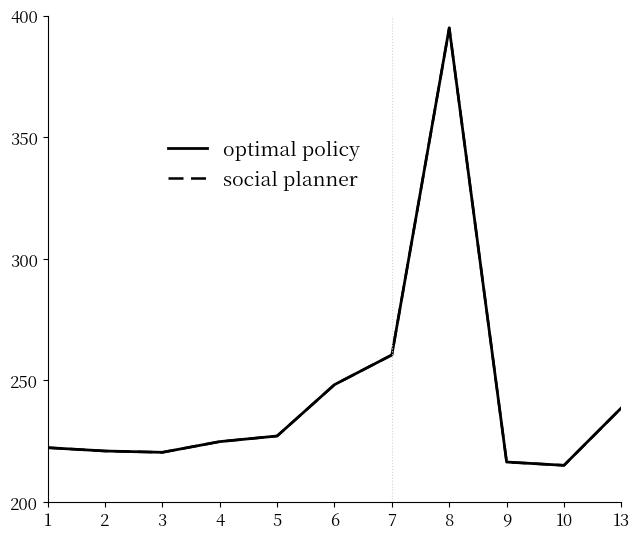

Which label corresponds to the largest value in the chart?

8